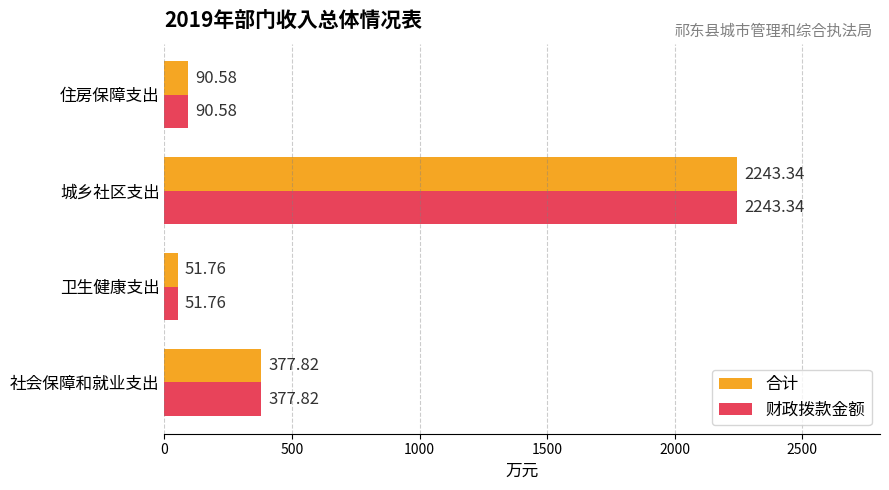

How many values in the 财政拨款金额 series exceed 377?

2